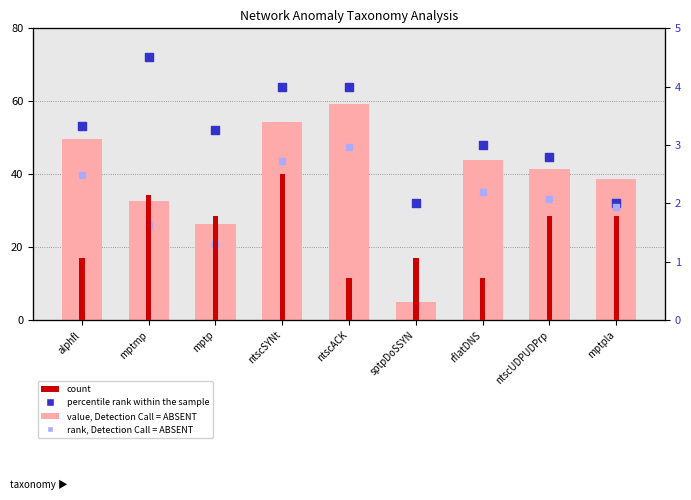

What is the total value across all series at ntscUDPUDPrp?

51.4